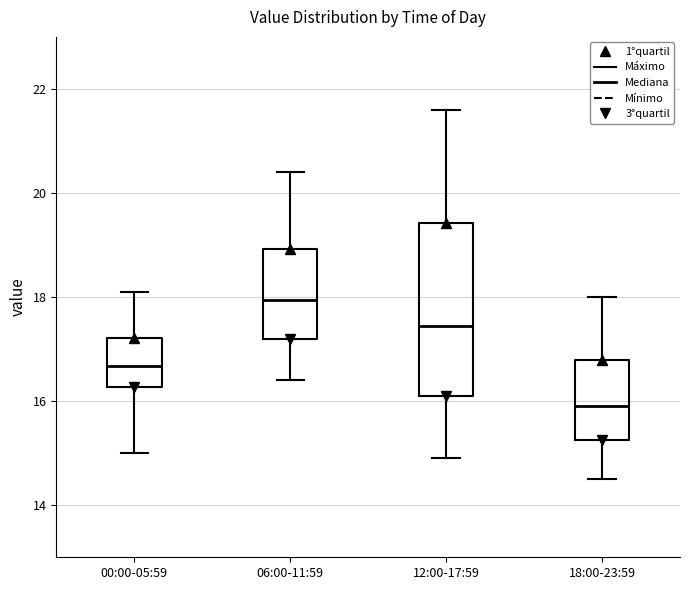

Where is the lower edge of the box for 00:00-05:59 on the y-axis? The values are not printed on the chart, so give them approximately, as read against the axis.

16.2